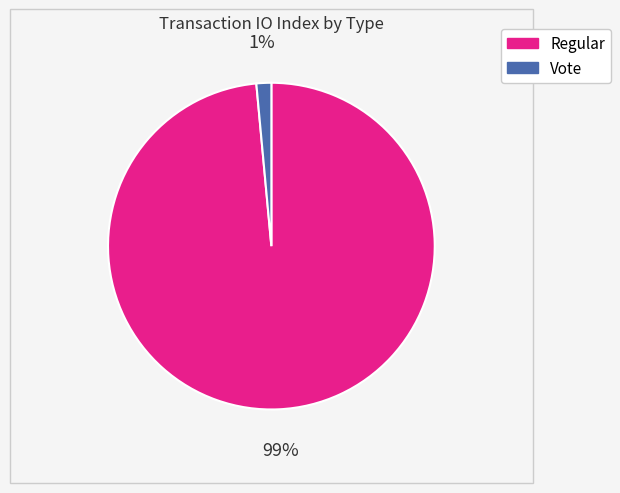

To the nearest percent, what is the average slice percentage?

50%